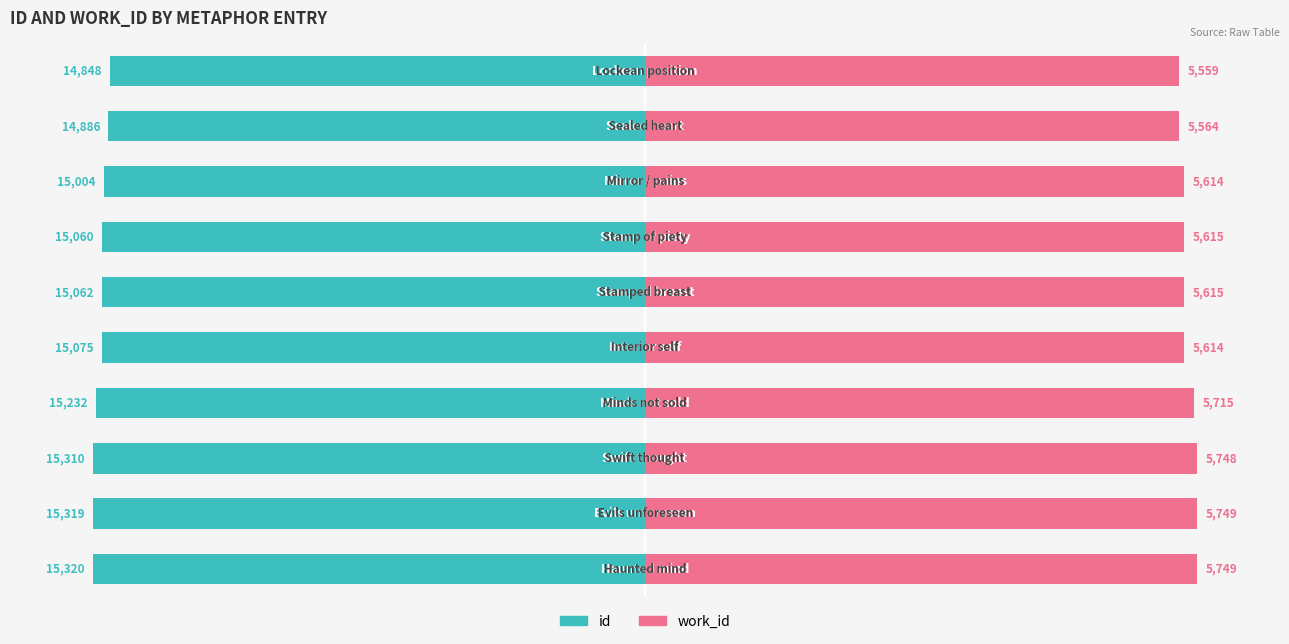

What are all the series names shown in the legend?

id, work_id